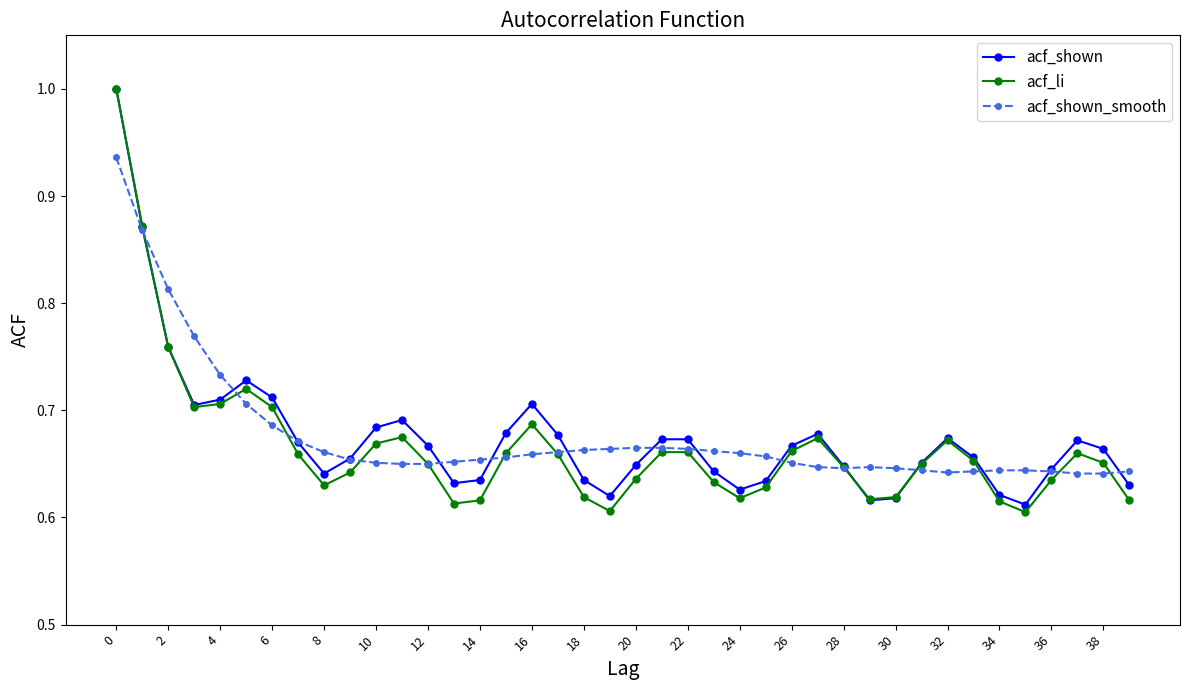

Which series has the largest range (max minus min)?

acf_li